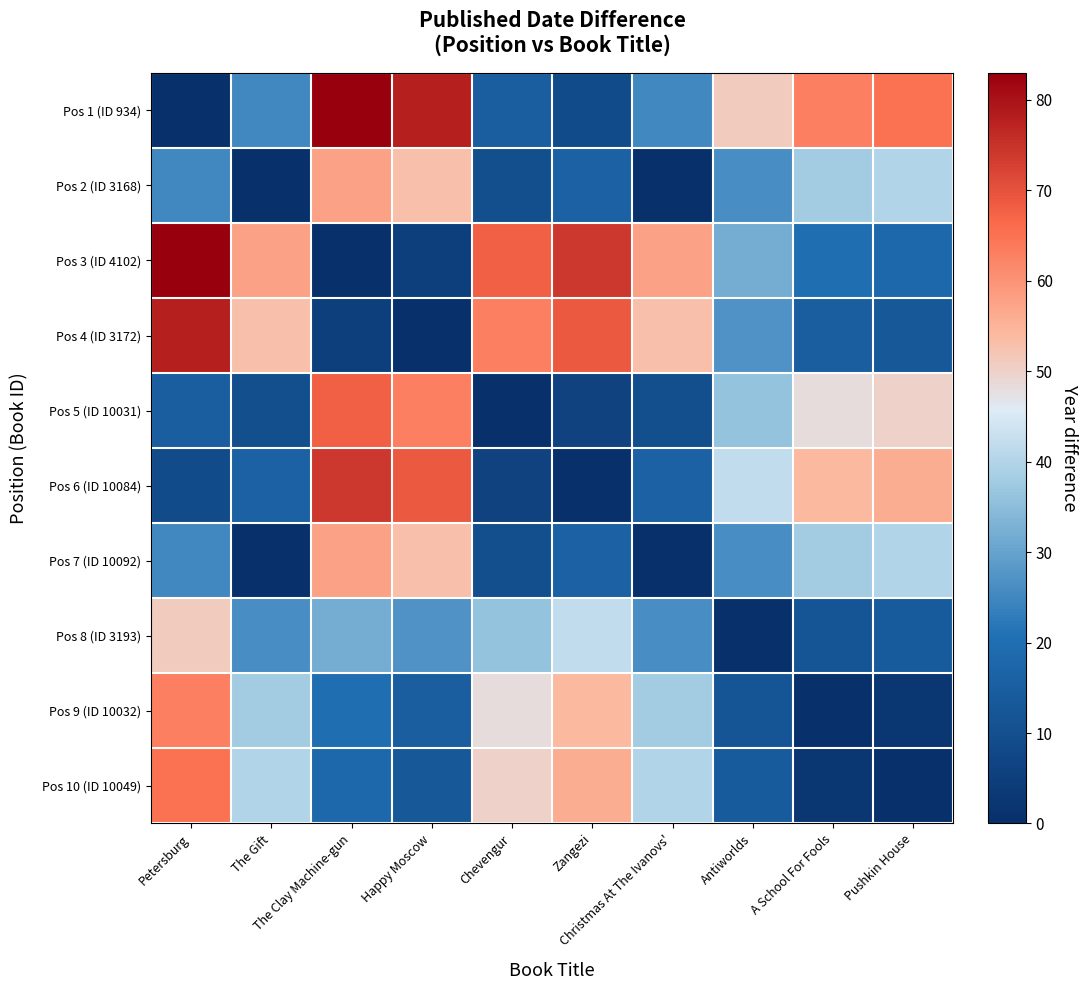

Reading right to left, what are all the values shown in this chart?

Pos 1 (ID 934): Pushkin House=65	A School For Fools=63	Antiworlds=51	Christmas At The Ivanovs'=25	Zangezi=9	Chevengur=15	Happy Moscow=78	The Clay Machine-gun=83	The Gift=25	Petersburg=0
Pos 2 (ID 3168): Pushkin House=40	A School For Fools=38	Antiworlds=26	Christmas At The Ivanovs'=0	Zangezi=16	Chevengur=10	Happy Moscow=53	The Clay Machine-gun=58	The Gift=0	Petersburg=25
Pos 3 (ID 4102): Pushkin House=18	A School For Fools=20	Antiworlds=32	Christmas At The Ivanovs'=58	Zangezi=74	Chevengur=68	Happy Moscow=5	The Clay Machine-gun=0	The Gift=58	Petersburg=83
Pos 4 (ID 3172): Pushkin House=13	A School For Fools=15	Antiworlds=27	Christmas At The Ivanovs'=53	Zangezi=69	Chevengur=63	Happy Moscow=0	The Clay Machine-gun=5	The Gift=53	Petersburg=78
Pos 5 (ID 10031): Pushkin House=50	A School For Fools=48	Antiworlds=36	Christmas At The Ivanovs'=10	Zangezi=6	Chevengur=0	Happy Moscow=63	The Clay Machine-gun=68	The Gift=10	Petersburg=15
Pos 6 (ID 10084): Pushkin House=56	A School For Fools=54	Antiworlds=42	Christmas At The Ivanovs'=16	Zangezi=0	Chevengur=6	Happy Moscow=69	The Clay Machine-gun=74	The Gift=16	Petersburg=9
Pos 7 (ID 10092): Pushkin House=40	A School For Fools=38	Antiworlds=26	Christmas At The Ivanovs'=0	Zangezi=16	Chevengur=10	Happy Moscow=53	The Clay Machine-gun=58	The Gift=0	Petersburg=25
Pos 8 (ID 3193): Pushkin House=14	A School For Fools=12	Antiworlds=0	Christmas At The Ivanovs'=26	Zangezi=42	Chevengur=36	Happy Moscow=27	The Clay Machine-gun=32	The Gift=26	Petersburg=51
Pos 9 (ID 10032): Pushkin House=2	A School For Fools=0	Antiworlds=12	Christmas At The Ivanovs'=38	Zangezi=54	Chevengur=48	Happy Moscow=15	The Clay Machine-gun=20	The Gift=38	Petersburg=63
Pos 10 (ID 10049): Pushkin House=0	A School For Fools=2	Antiworlds=14	Christmas At The Ivanovs'=40	Zangezi=56	Chevengur=50	Happy Moscow=13	The Clay Machine-gun=18	The Gift=40	Petersburg=65